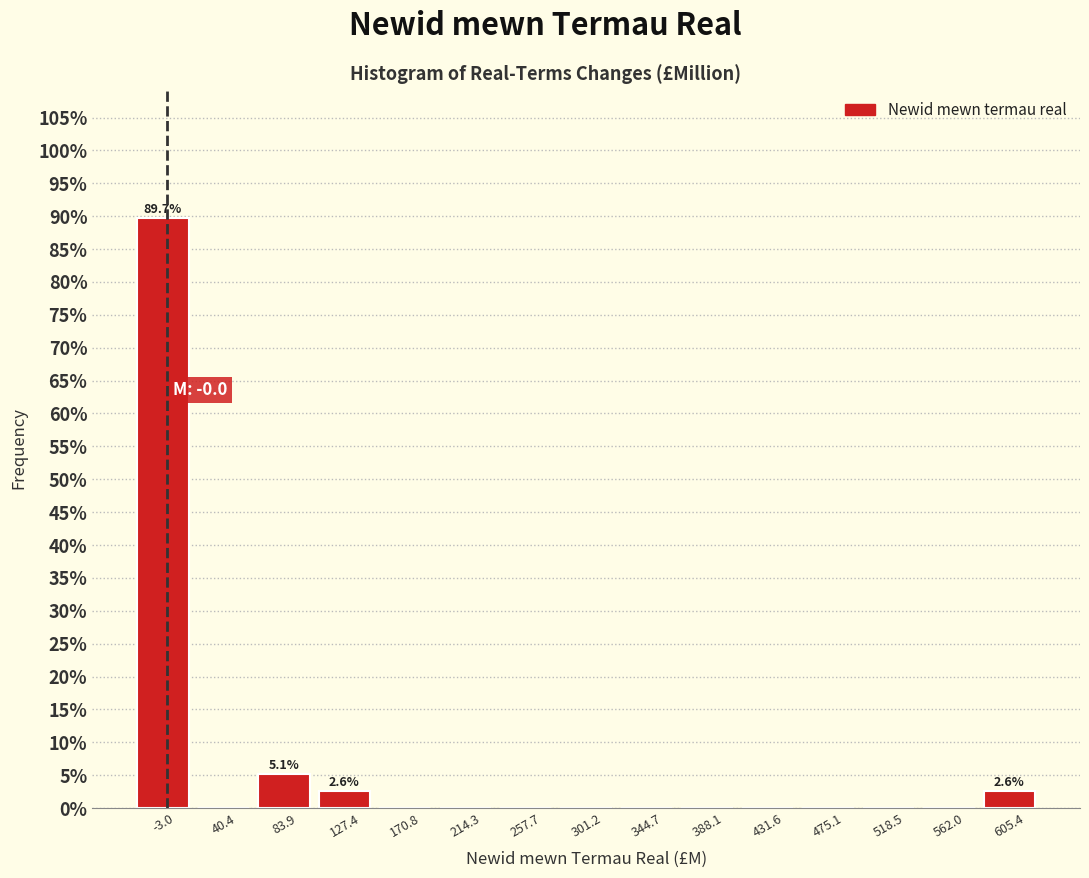

Over which range of the x-axis is the bar tallest?

-25 to 20